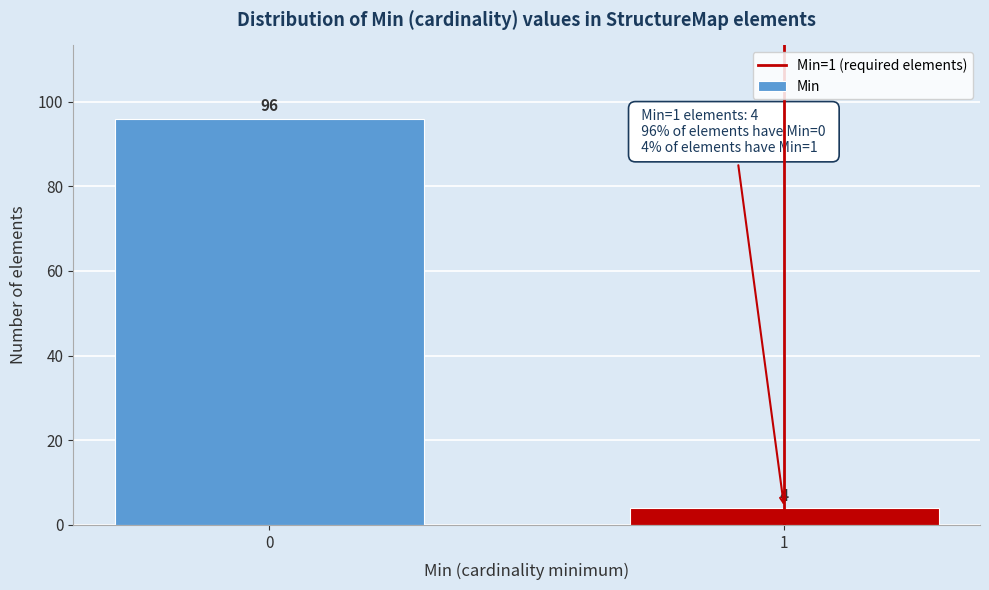

Reading right to left, transcribe all the data shown in this chart.

4	96